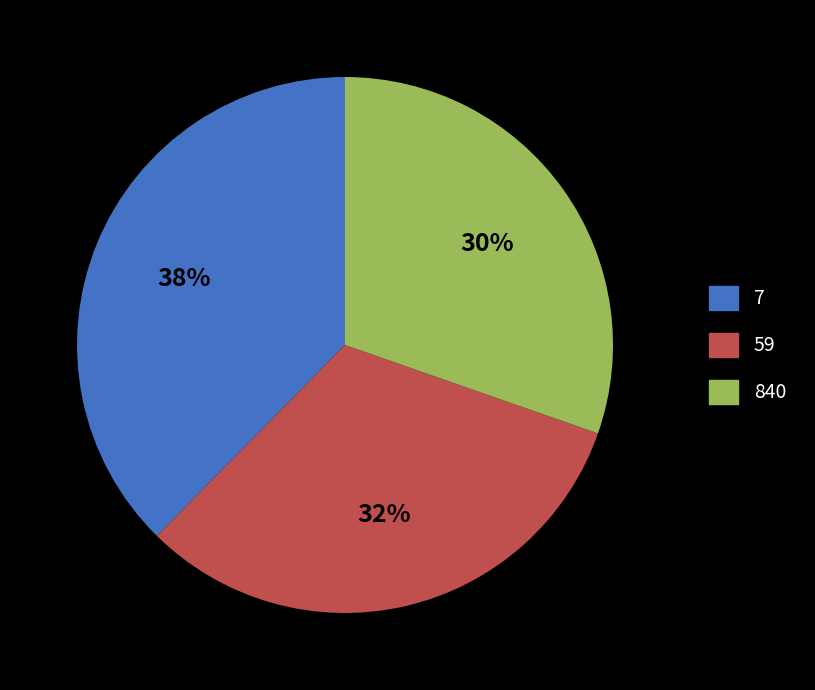

How many segments does this pie chart have?

3